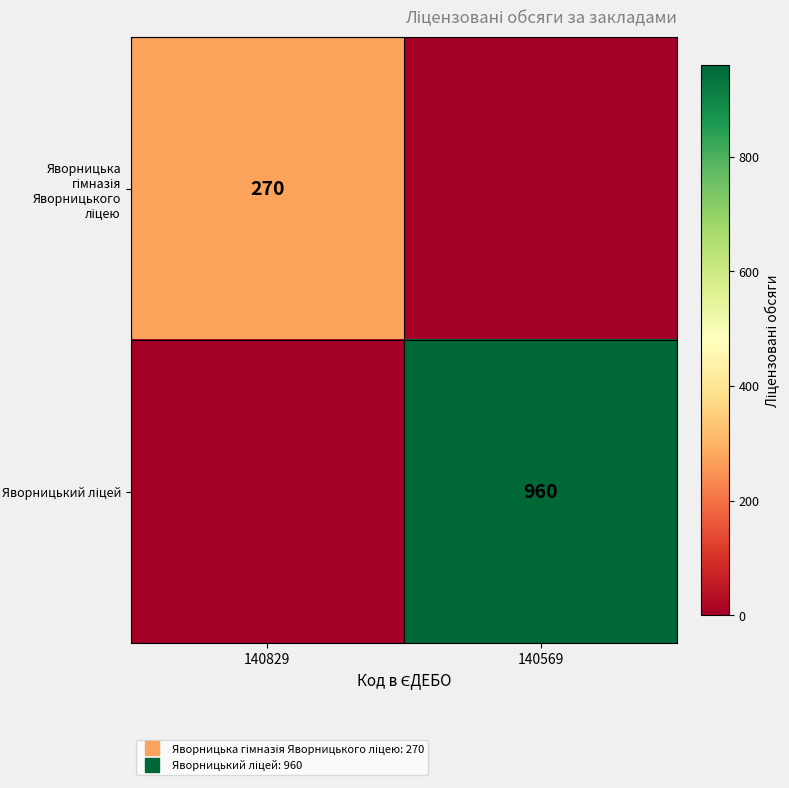

At which category does the chart reach its peak across all series?

140569